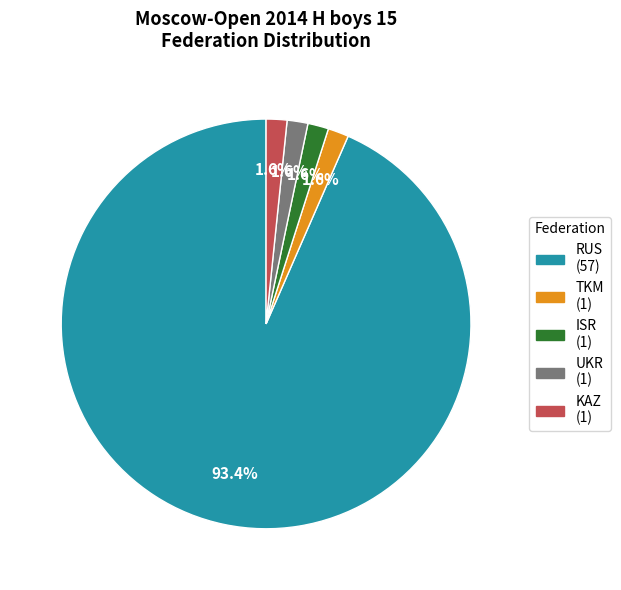

Is there any slice that represents more than half of the pie?

Yes